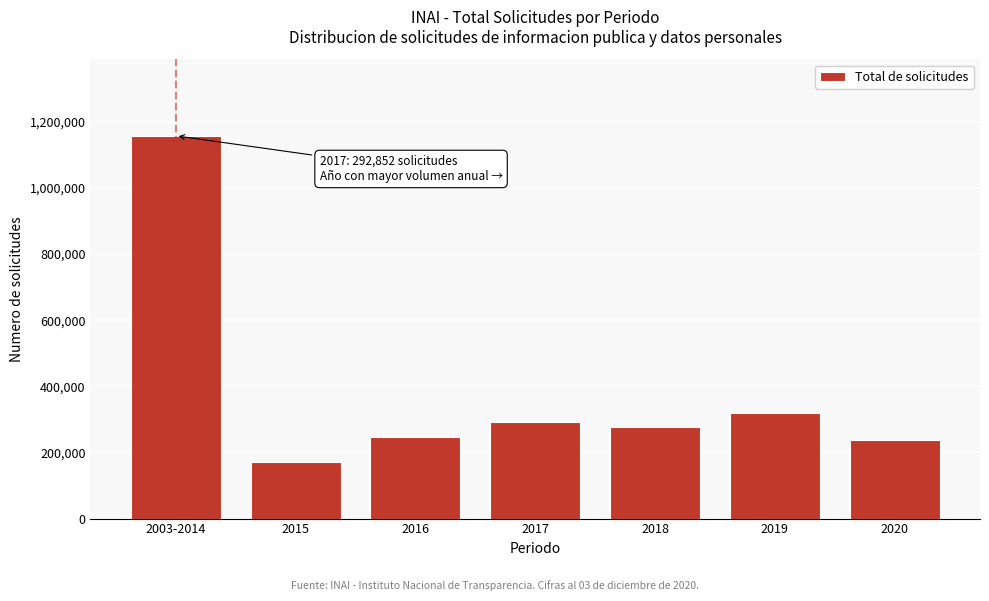

Reading left to right, transcribe all the data shown in this chart.

2003-2014=1157390	2015=171503	2016=247003	2017=292852	2018=275812	2019=320768	2020=237677